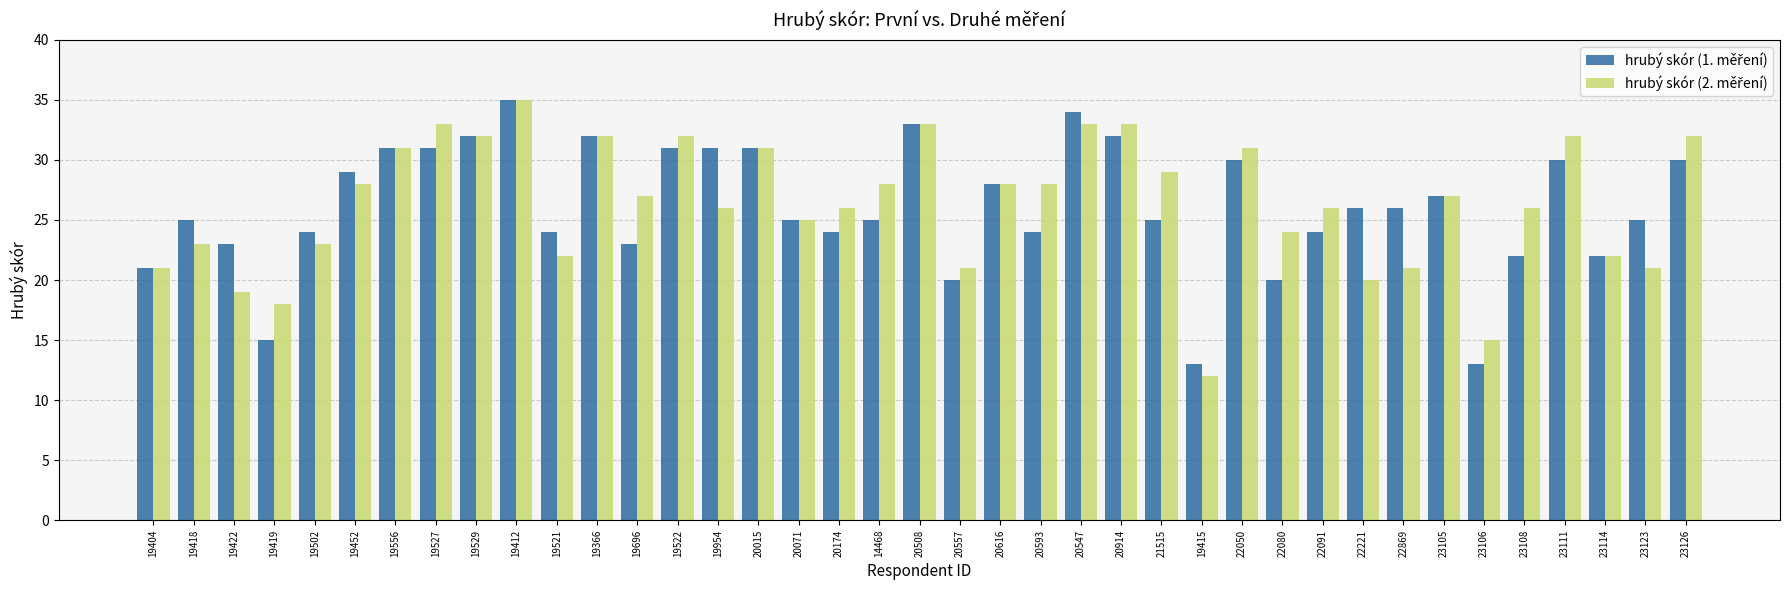

What is the total value across all series at 23123?

46